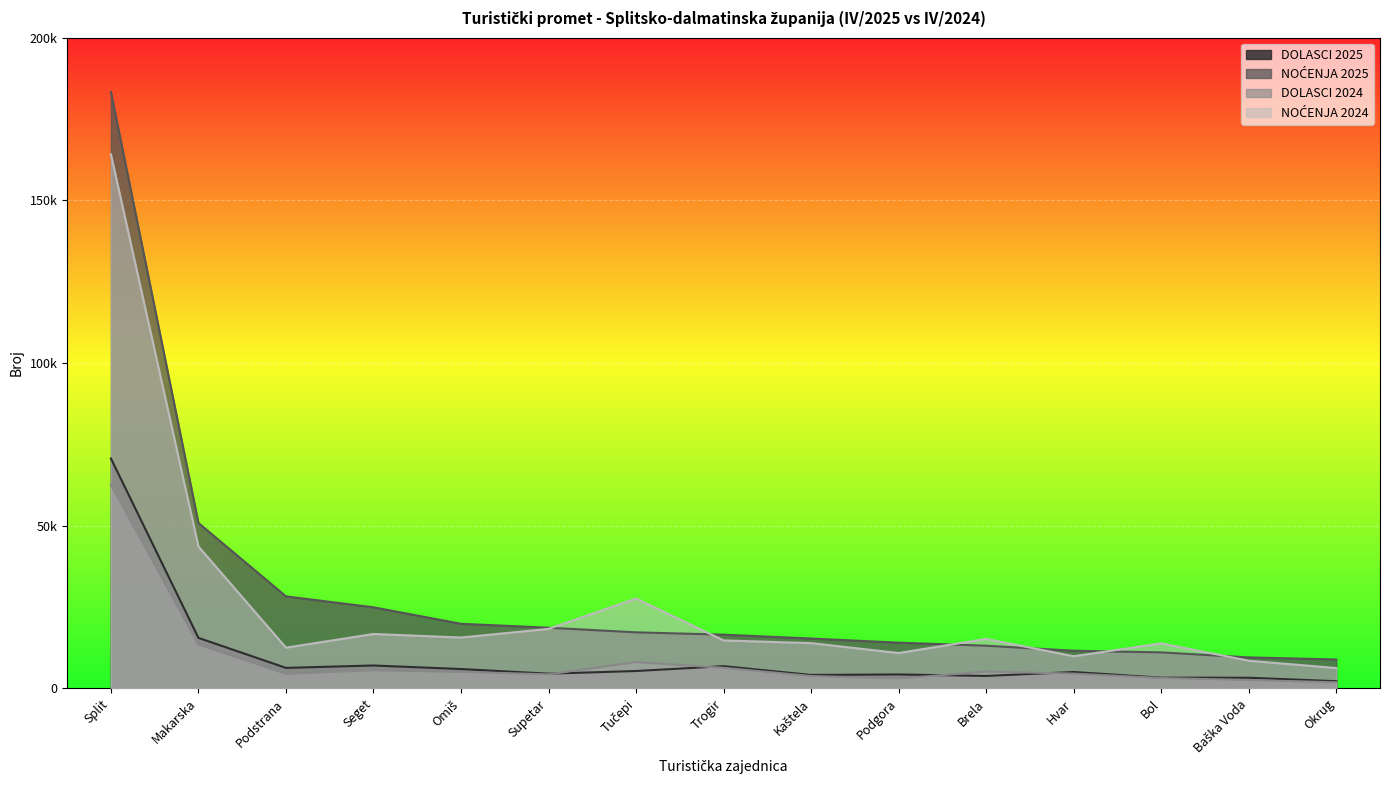

Reading left to right, list all the values displayed in this chart.

DOLASCI 2025: 70649	15497	6270	7007	5919	4491	5311	6799	4101	4253	3799	5005	3266	3240	2183
NOĆENJA 2025: 183282	50819	28257	24896	19829	18626	17197	16482	15297	14024	13093	11543	11040	9494	8860
DOLASCI 2024: 62638	13446	4443	5524	5031	4293	8047	6292	3779	2980	5147	4507	3159	2536	1836
NOĆENJA 2024: 164129	43592	12490	16696	15605	18261	27585	14720	13885	10846	15177	9855	13795	8475	6223